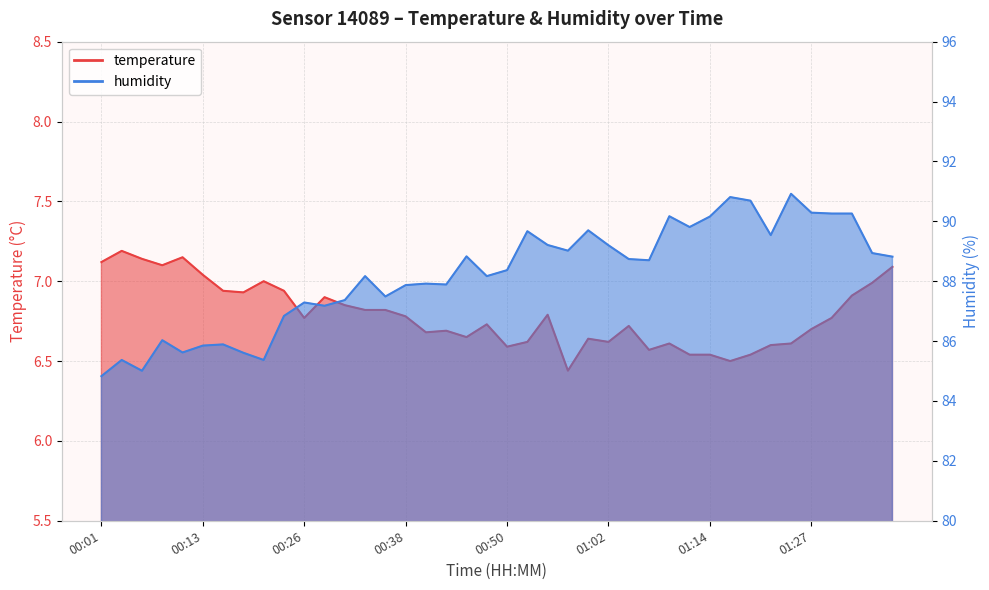

True or false: humidity and temperature intersect in this chart.

False